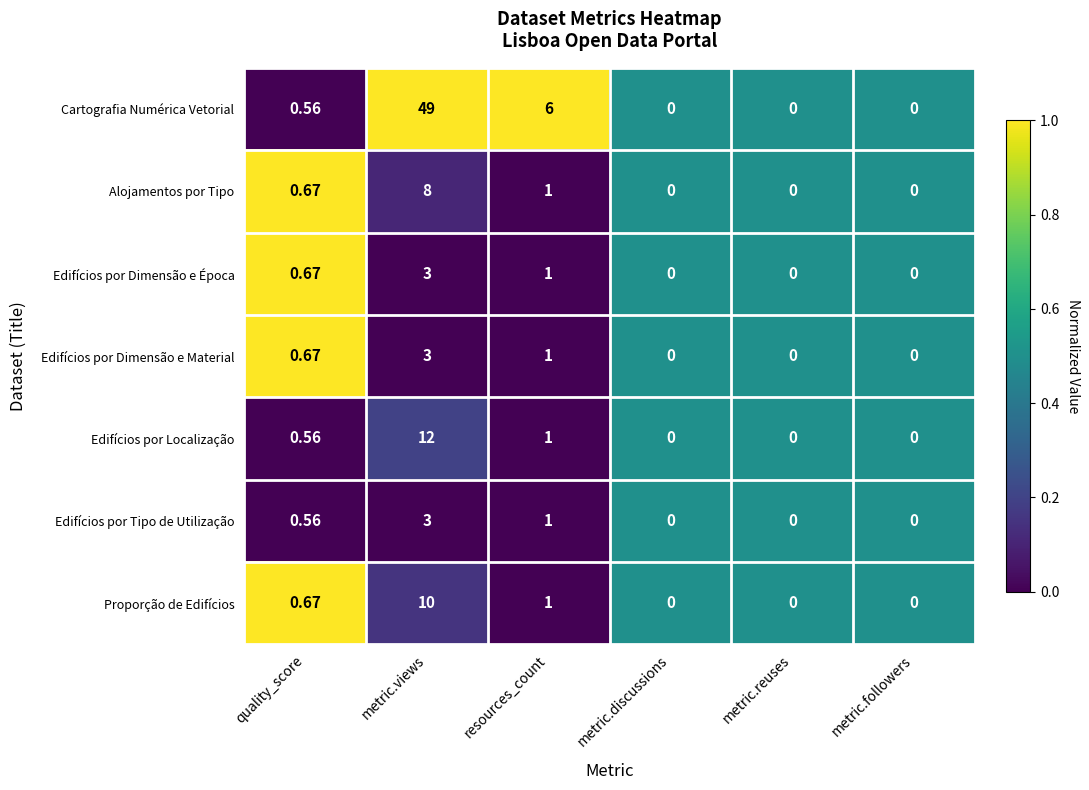

Which series has the largest total across all categories?

Cartografia Numérica Vetorial